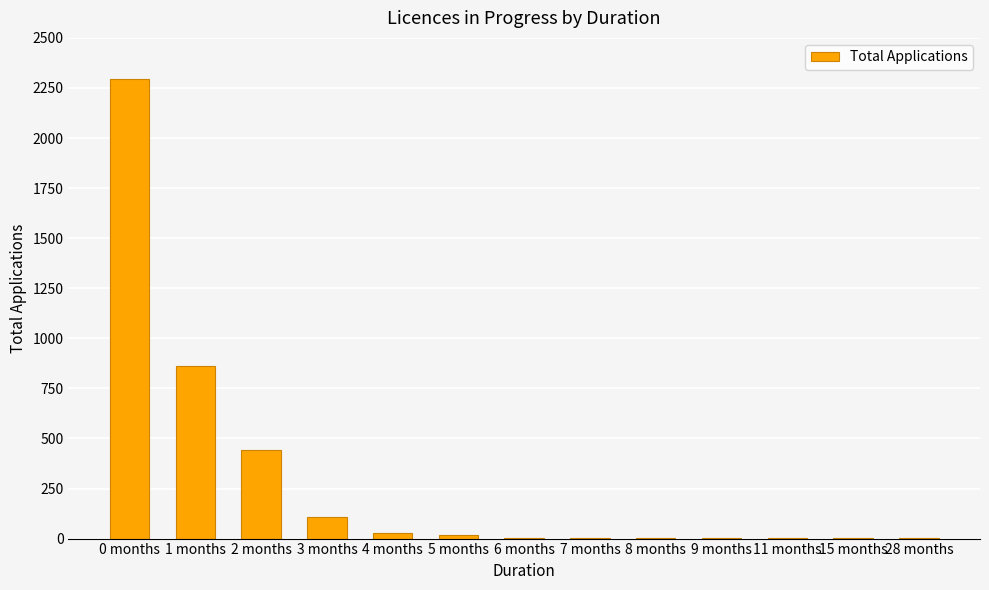

At which category does the chart reach its peak across all series?

0 months